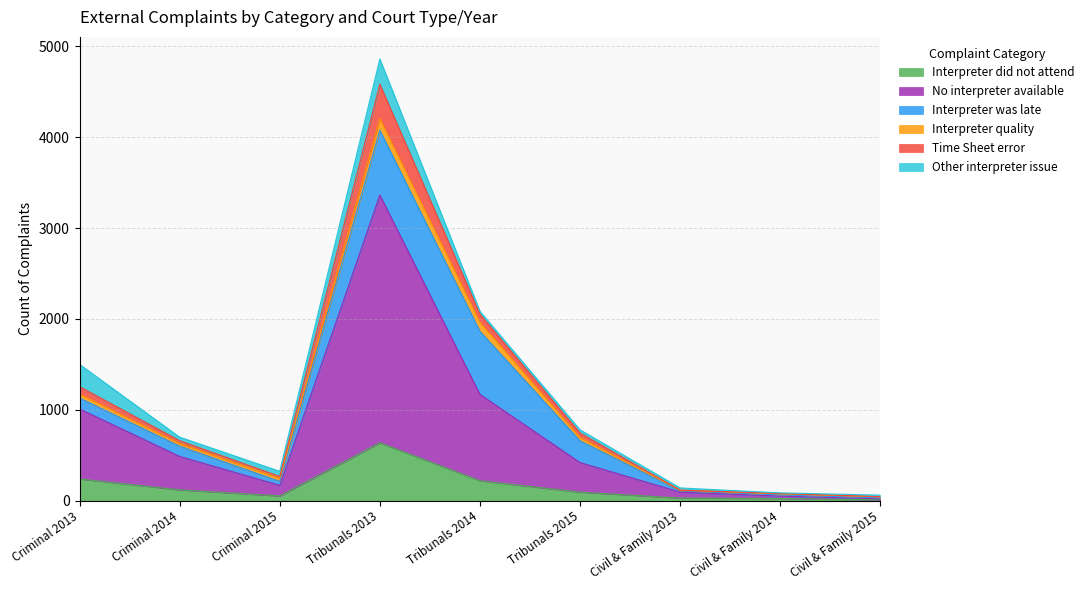

Is it true that Interpreter quality equals 12 at Civil & Family 2014?

True